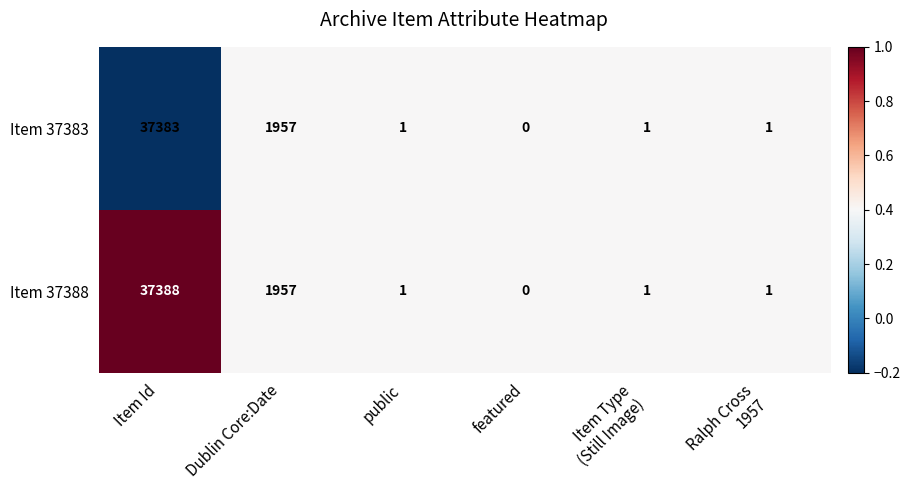

At which category is the sum across all series the highest?

Item Id